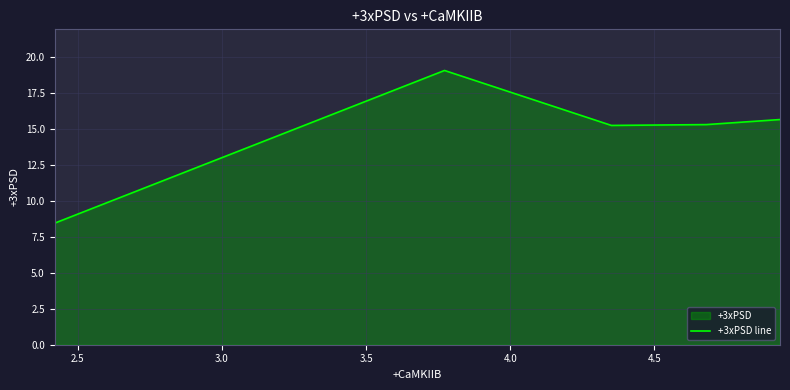

What is the average value?

14.8